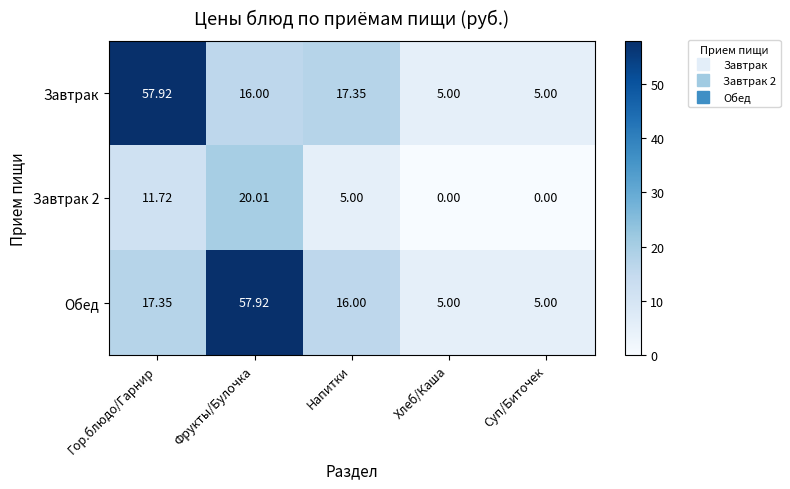

Is the value of Завтрак at Гор.блюдо/Гарнир greater than the value of Обед at Хлеб/Каша?

Yes